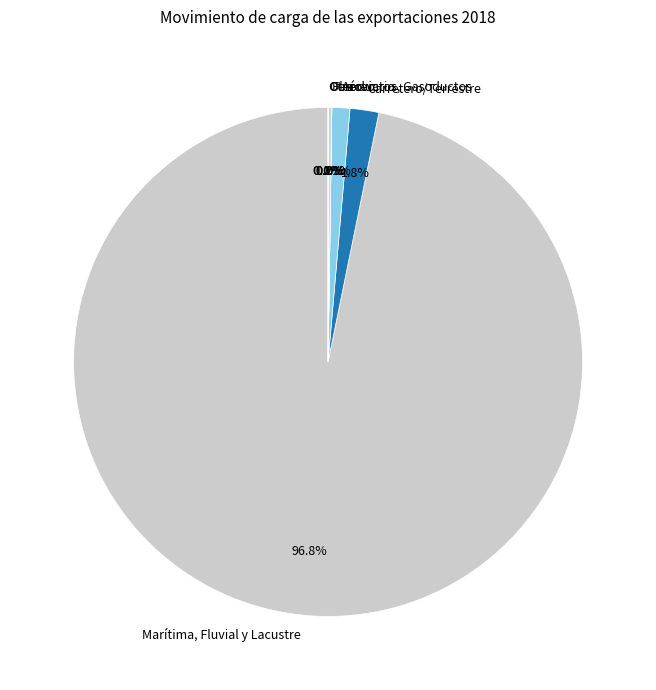

What is the largest slice in the pie chart?

Marítima, Fluvial y Lacustre